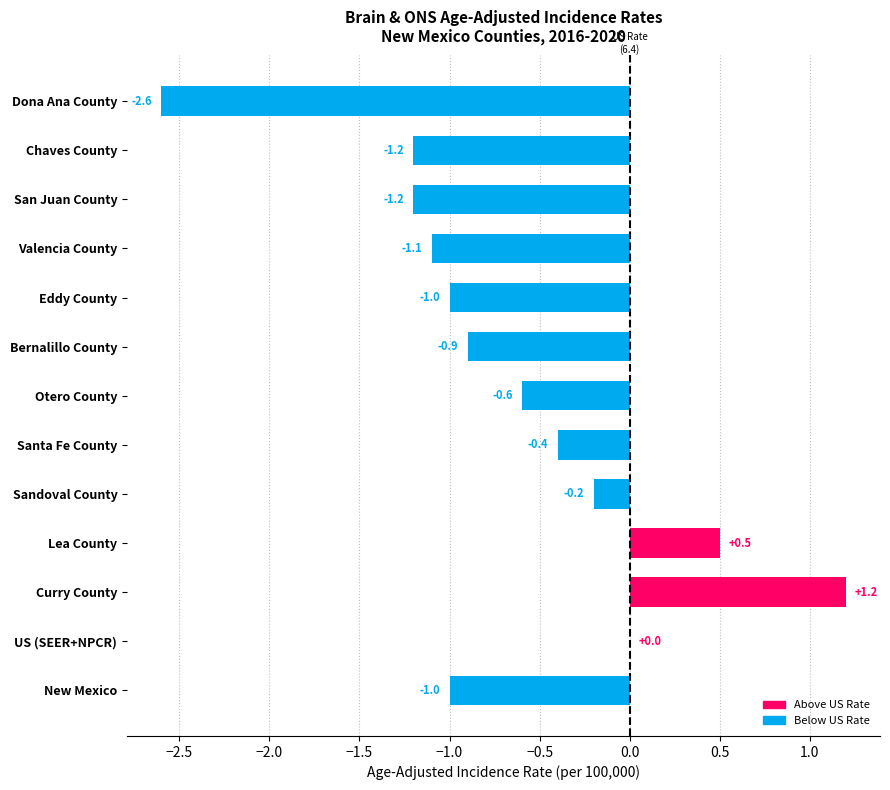

What is the sum of all values?

-8.5